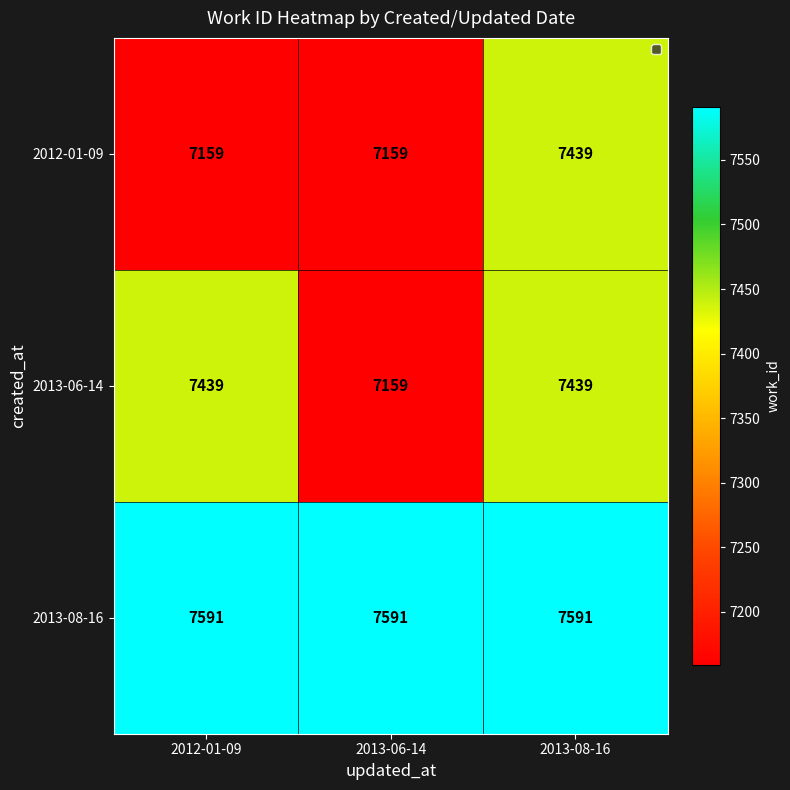

Reading left to right, list all the values displayed in this chart.

2012-01-09: 2012-01-09=7159	2013-06-14=7159	2013-08-16=7439
2013-06-14: 2012-01-09=7439	2013-06-14=7159	2013-08-16=7439
2013-08-16: 2012-01-09=7591	2013-06-14=7591	2013-08-16=7591